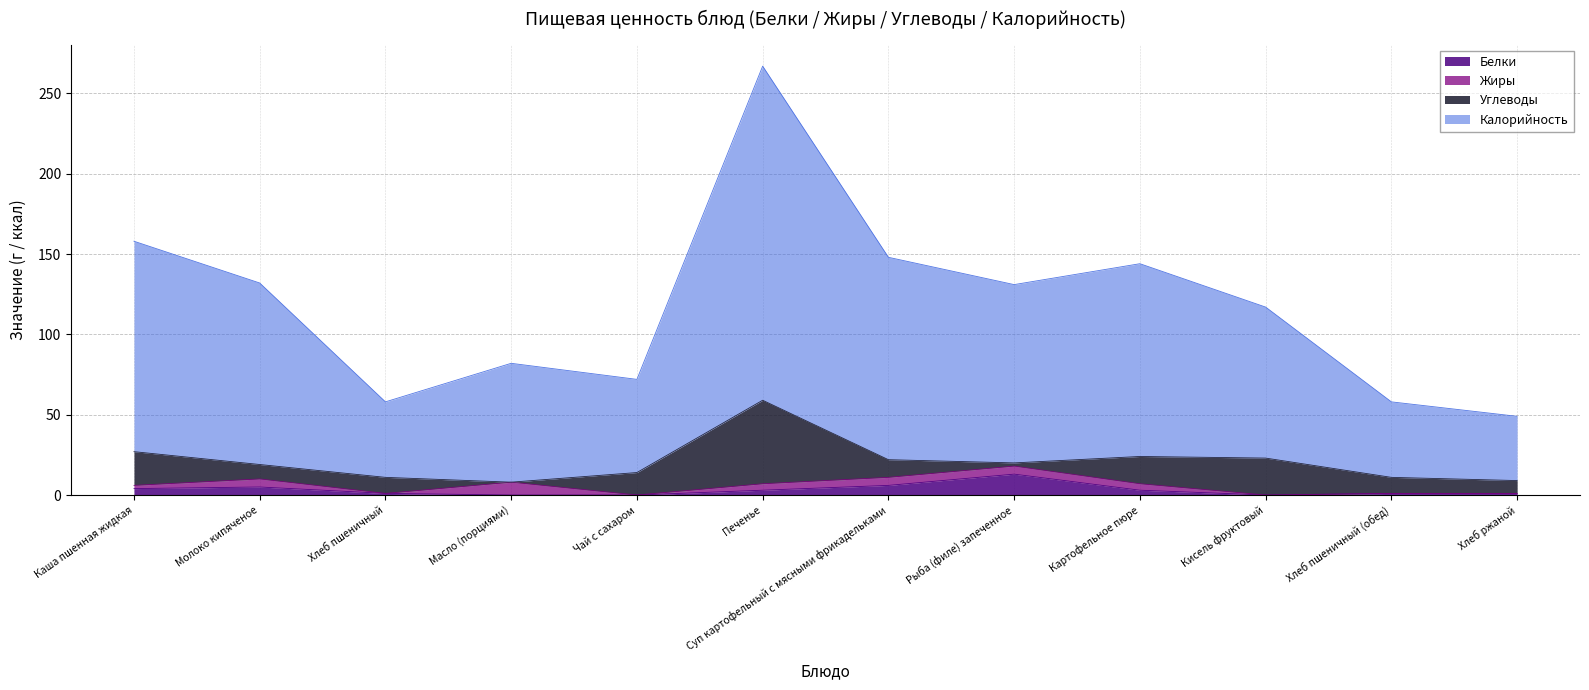

At which category is the sum across all series the highest?

Печенье